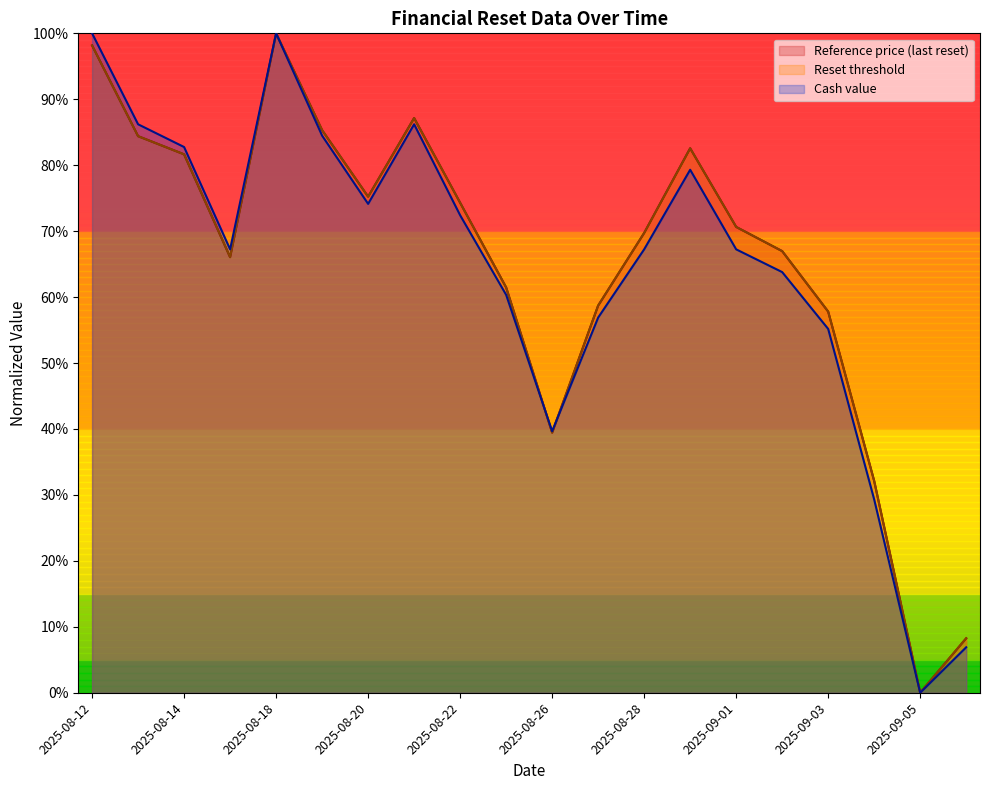

How many distinct data groups are displayed?

3